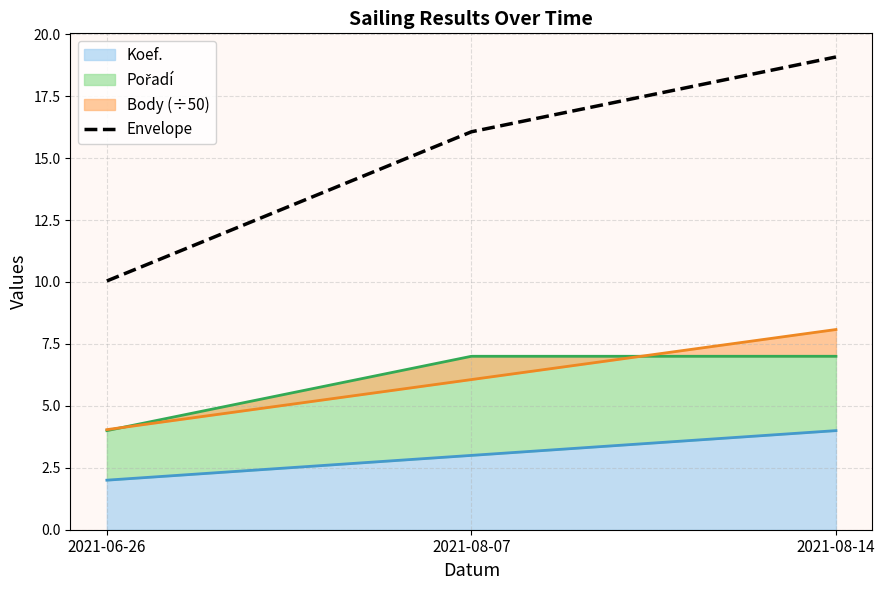

Reading left to right, what are all the values shown in this chart?

10.0	16.1	19.1